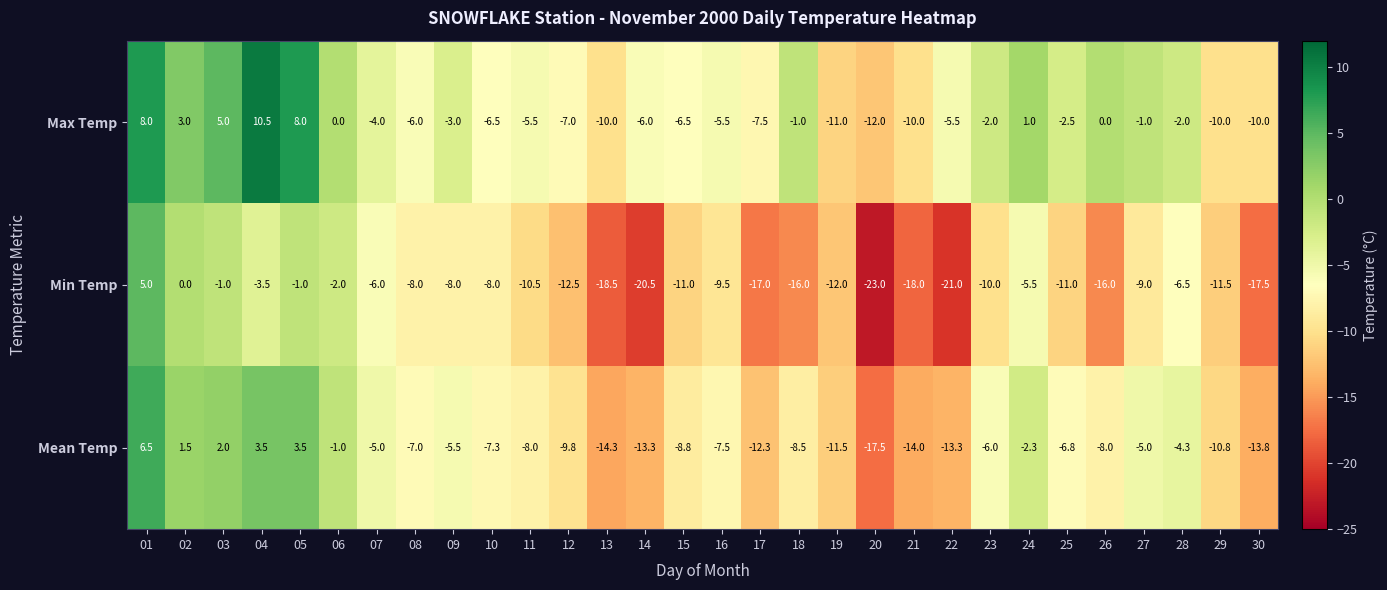

Which series has the largest total across all categories?

Max Temp